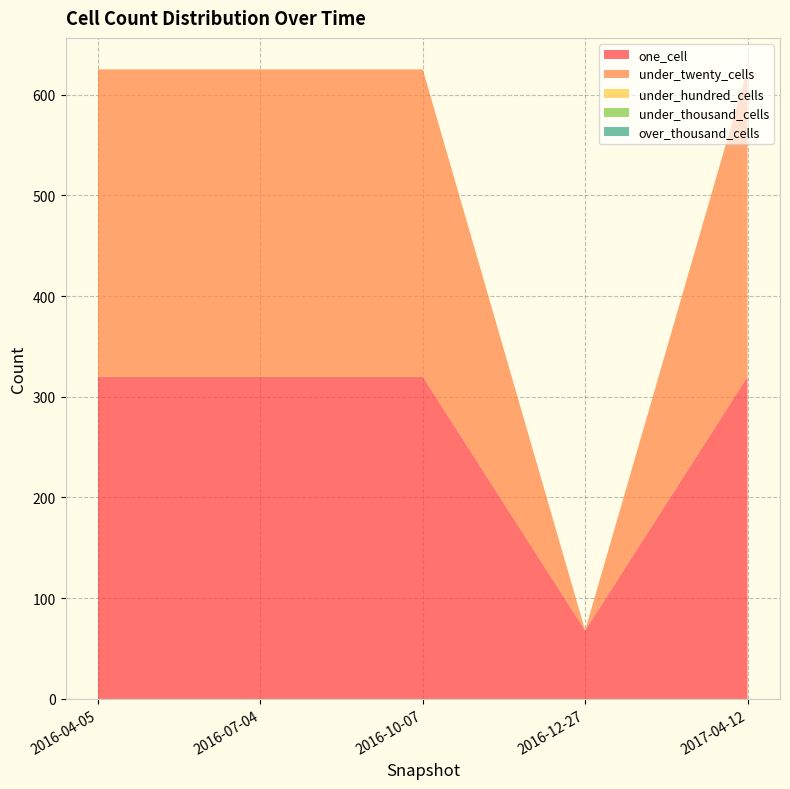

Reading right to left, transcribe all the data shown in this chart.

one_cell: 2017-04-12=320	2016-12-27=68	2016-10-07=320	2016-07-04=320	2016-04-05=320
under_twenty_cells: 2017-04-12=305	2016-12-27=0	2016-10-07=305	2016-07-04=305	2016-04-05=305
under_hundred_cells: 2017-04-12=0	2016-12-27=0	2016-10-07=0	2016-07-04=0	2016-04-05=0
under_thousand_cells: 2017-04-12=0	2016-12-27=0	2016-10-07=0	2016-07-04=0	2016-04-05=0
over_thousand_cells: 2017-04-12=0	2016-12-27=0	2016-10-07=0	2016-07-04=0	2016-04-05=0